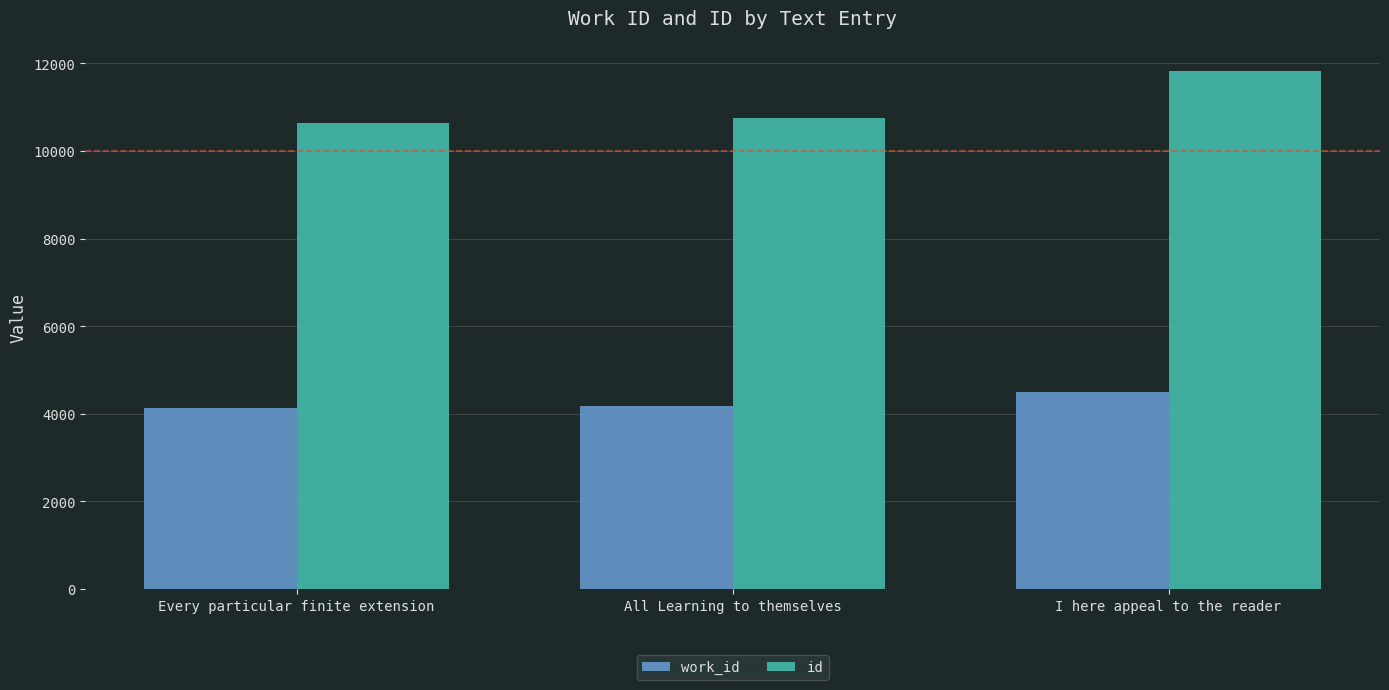

List the series in order of their peak value, lowest first.

work_id, id